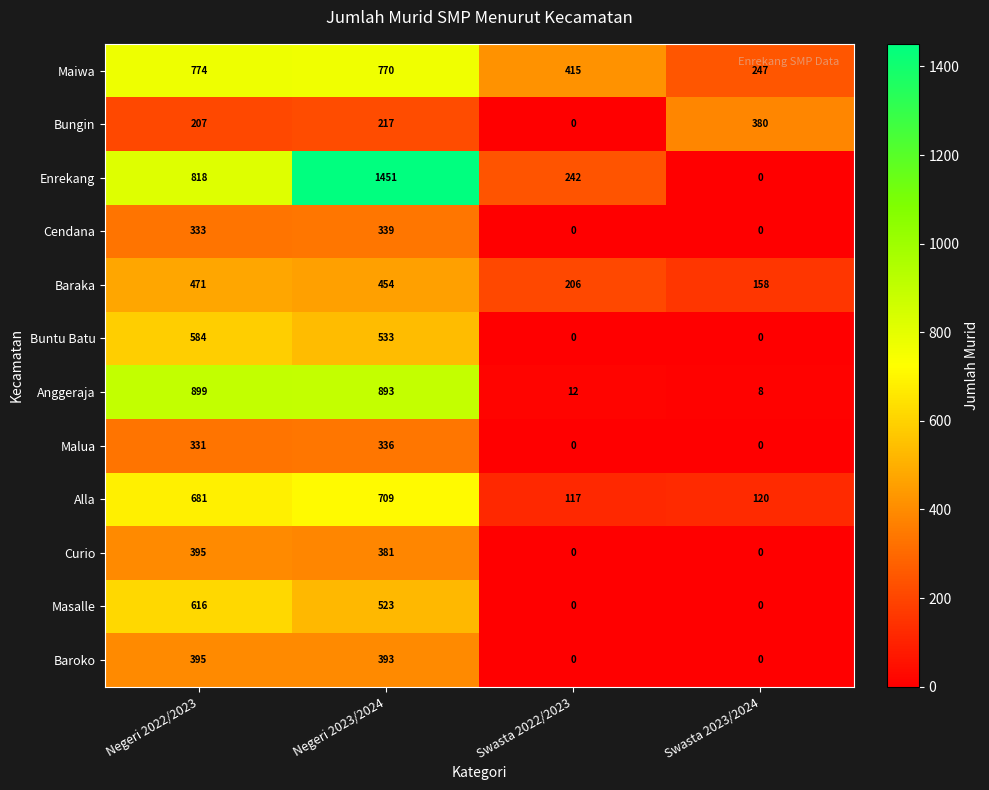

Read the Maiwa value at Negeri 2022/2023, to the nearest 100.

800